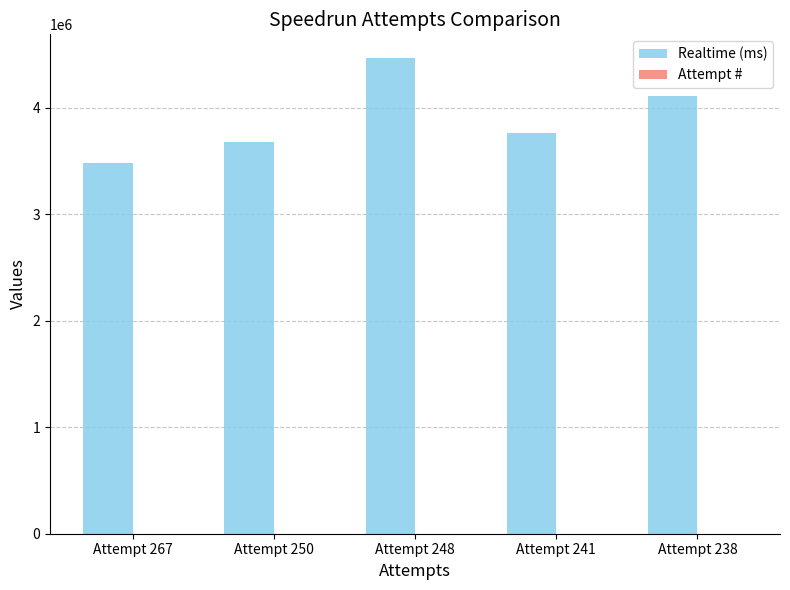

Which series has the largest total across all categories?

Realtime (ms)